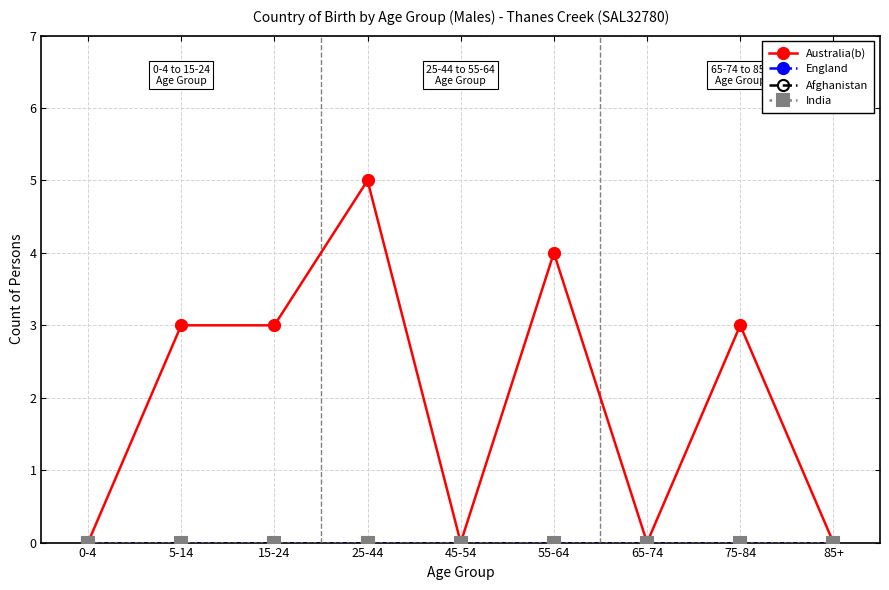

True or false: Australia(b) and Afghanistan cross at least once.

False